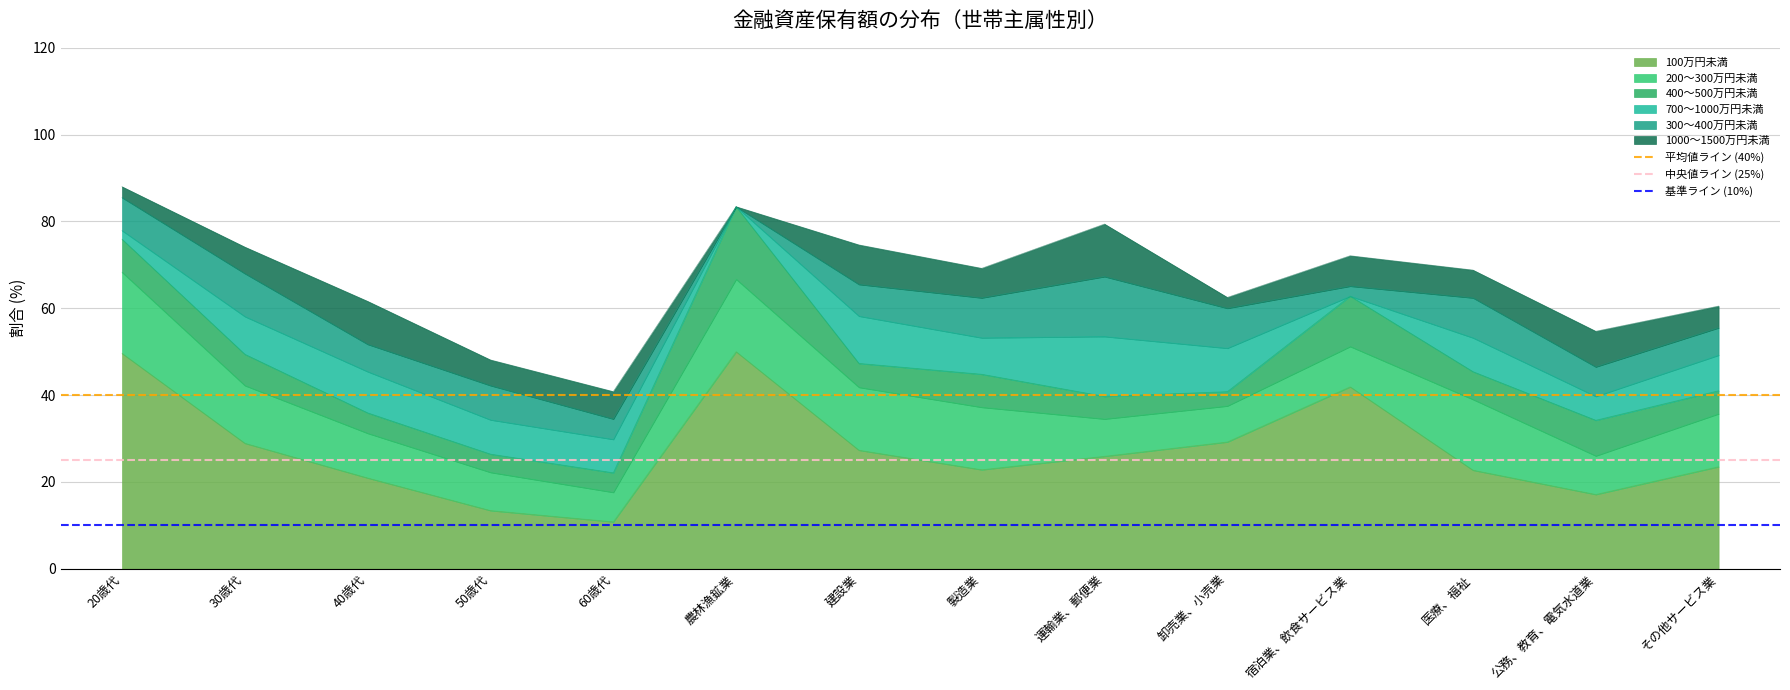

What position from the left is 30歳代?

2